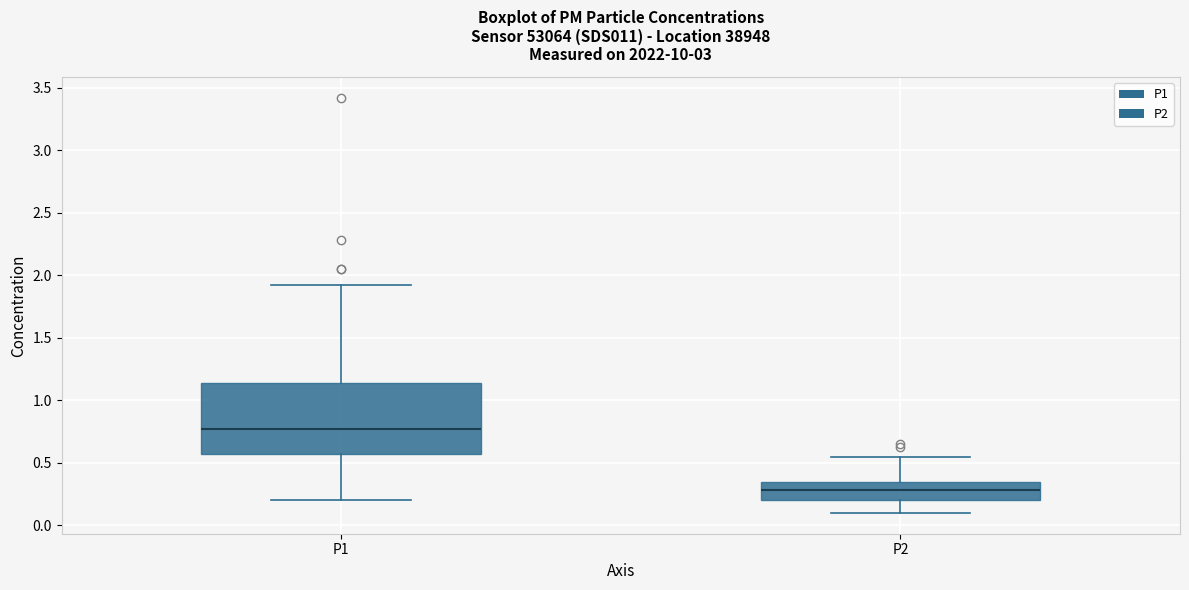

Where does the median line of the box for P1 sit on the y-axis? The values are not printed on the chart, so give them approximately, as read against the axis.

0.80